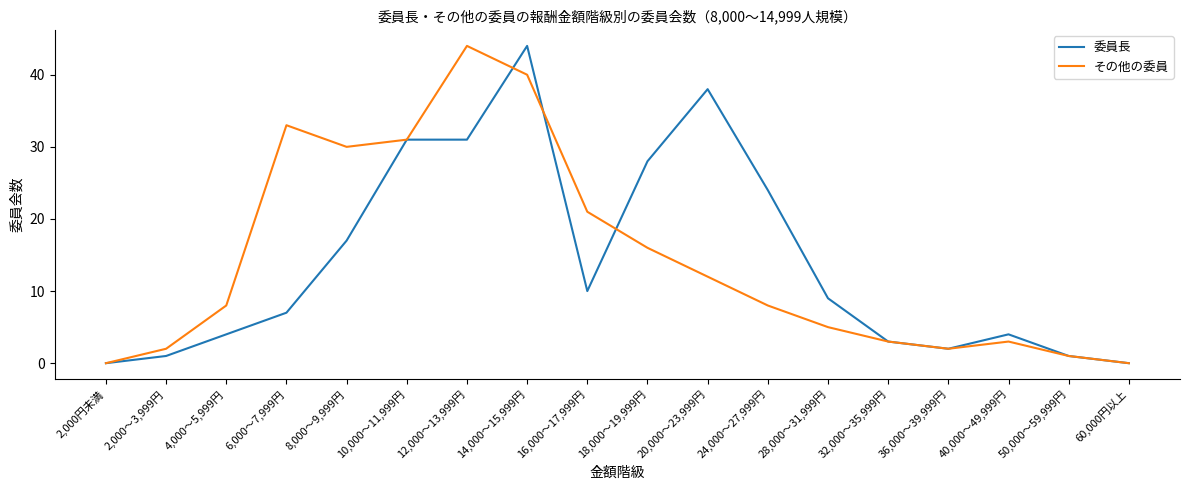

What is the spread (max minus min) of values at 24,000～27,999円?

16